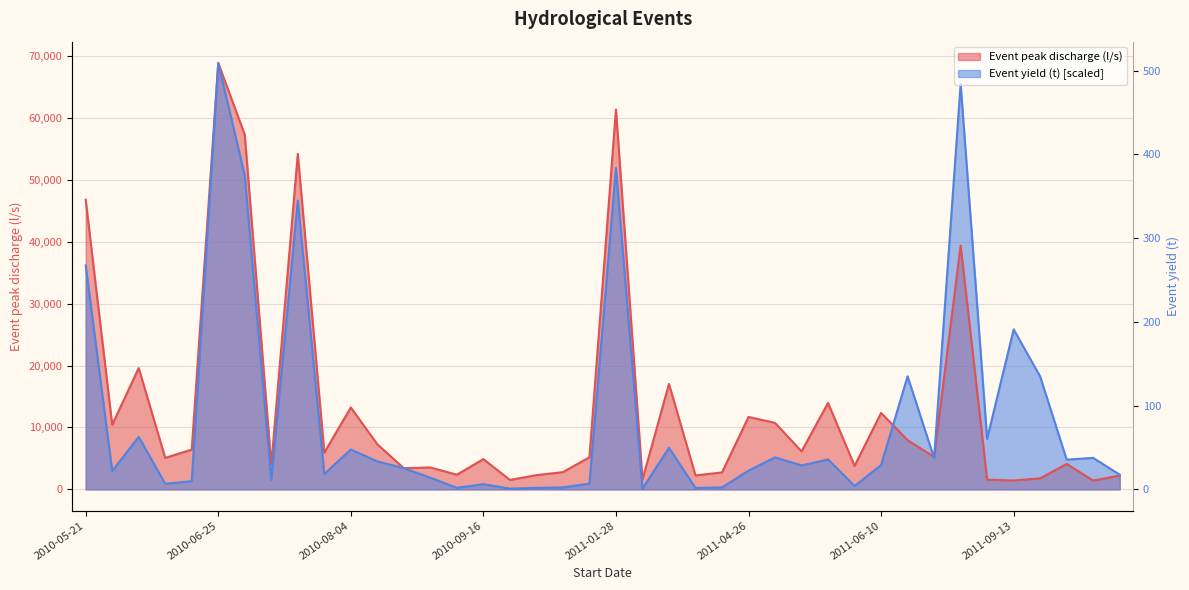

How many categories are shown in the chart?

40